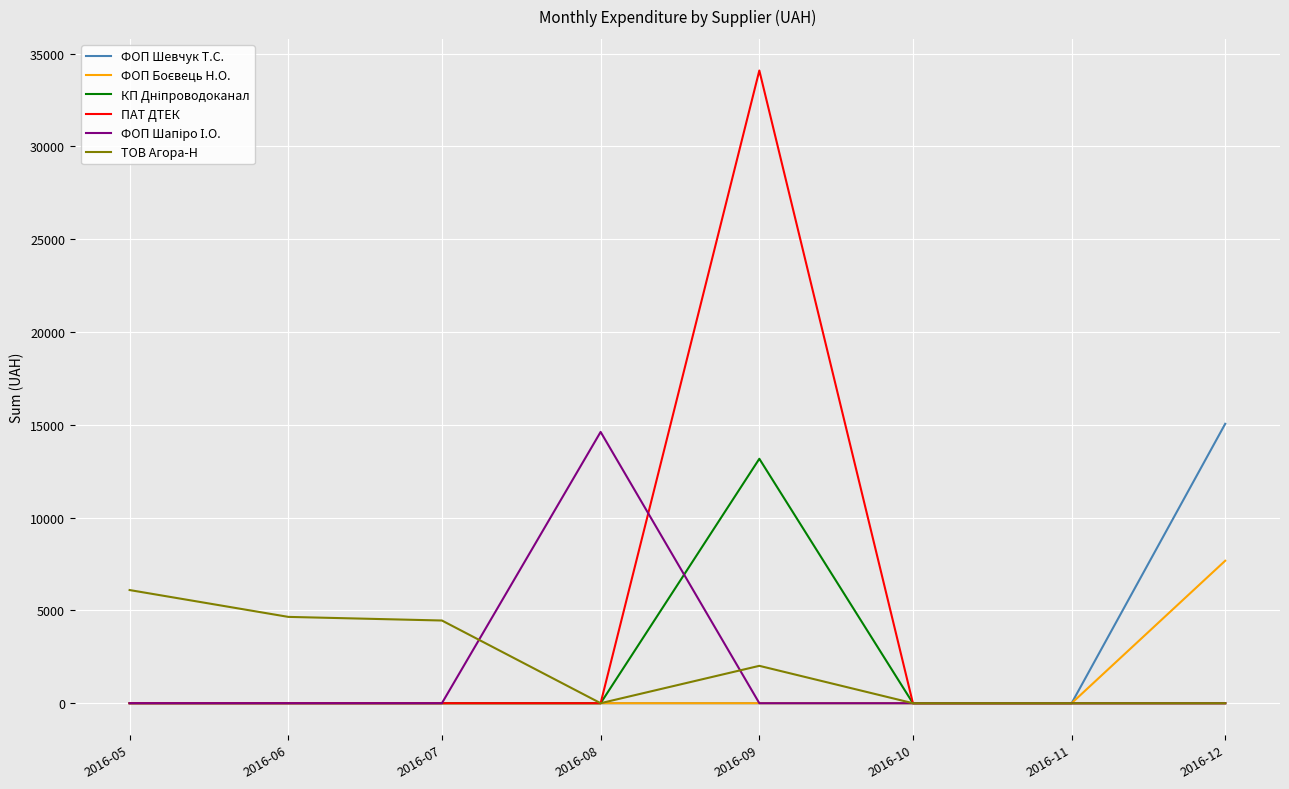

What is the highest value of the ТОВ Агора-Н series?

6096.0